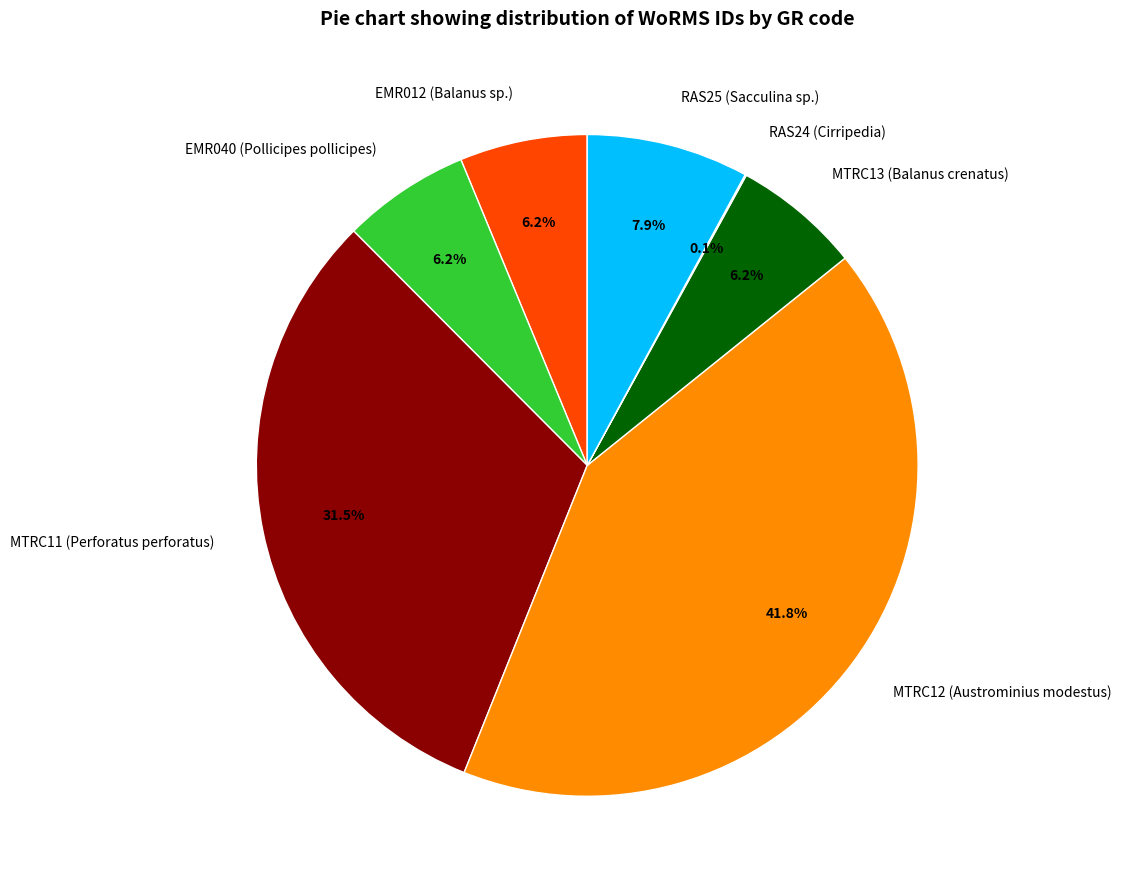

What is the largest slice in the pie chart?

MTRC12 (Austrominius modestus)